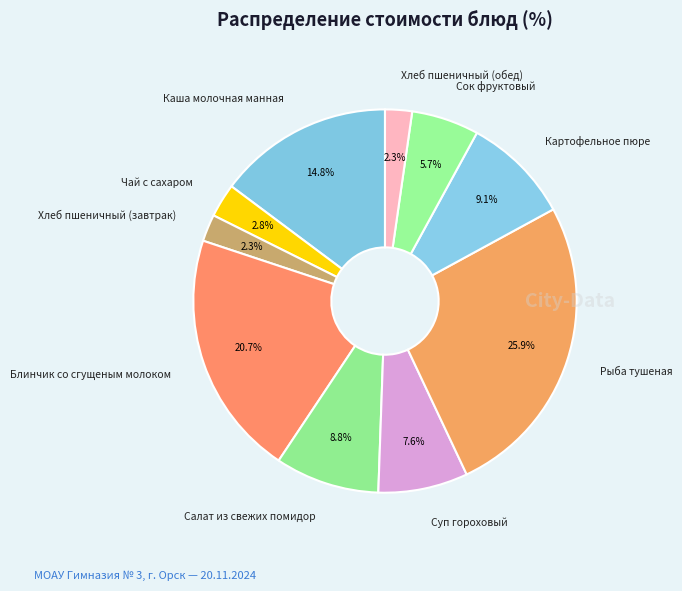

Between Суп гороховый and Салат из свежих помидор, which is larger?

Салат из свежих помидор